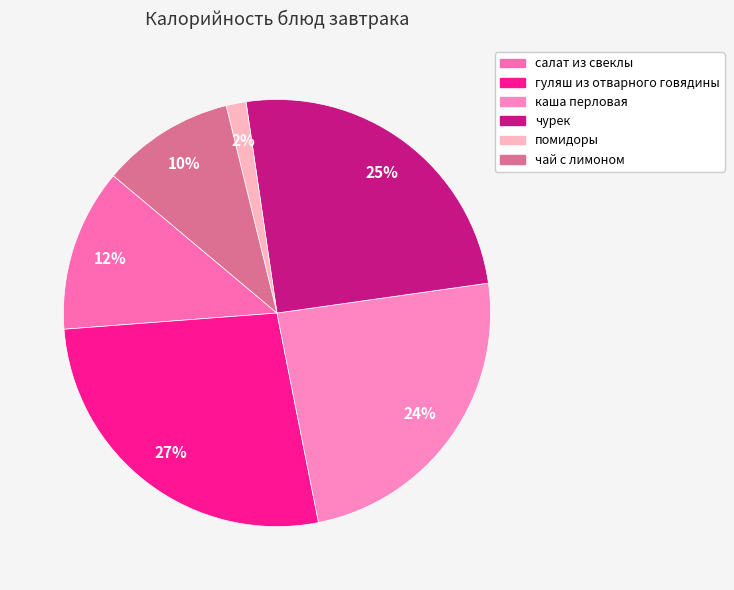

True or false: салат из свеклы accounts for 12% of the total.

True